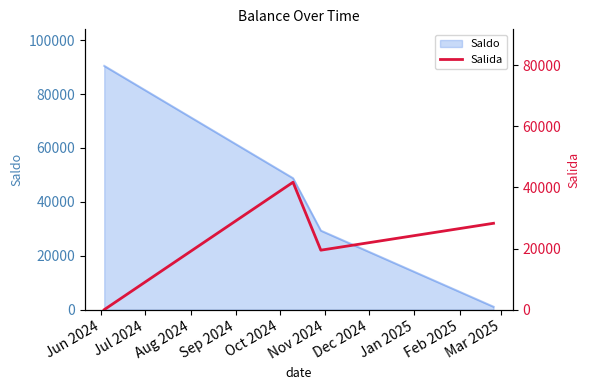

True or false: Saldo has more than 2 points higher than both neighbors.

False